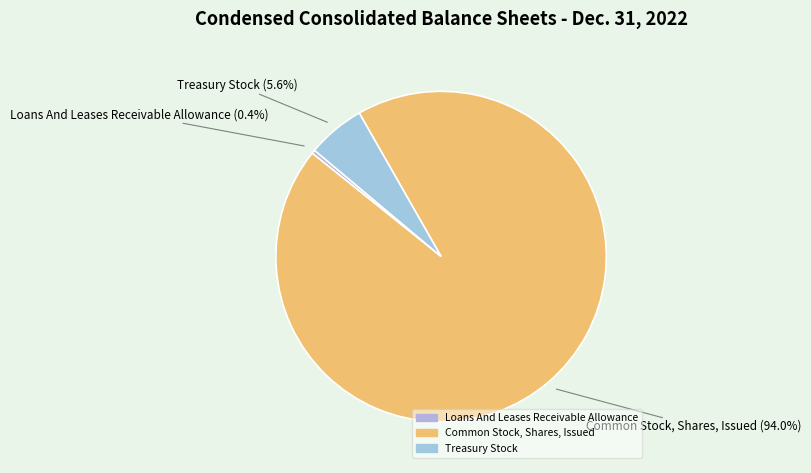

What is the smallest slice in the pie chart?

Loans And Leases Receivable Allowance